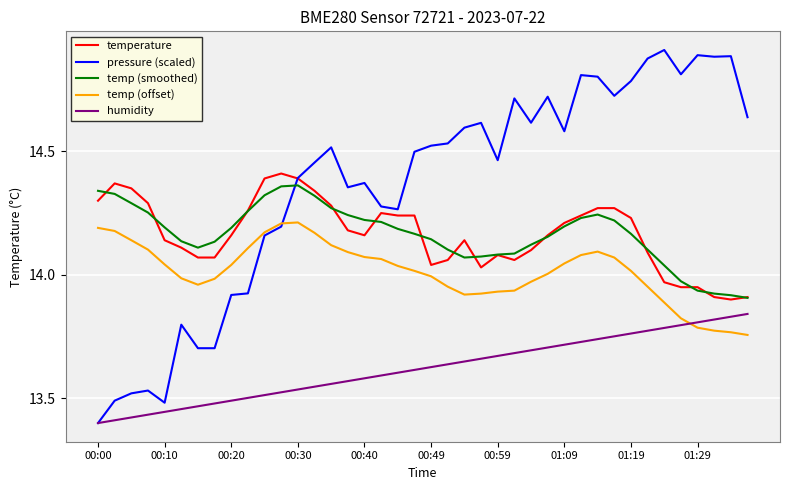

True or false: temp (offset) and temperature cross at least once.

False